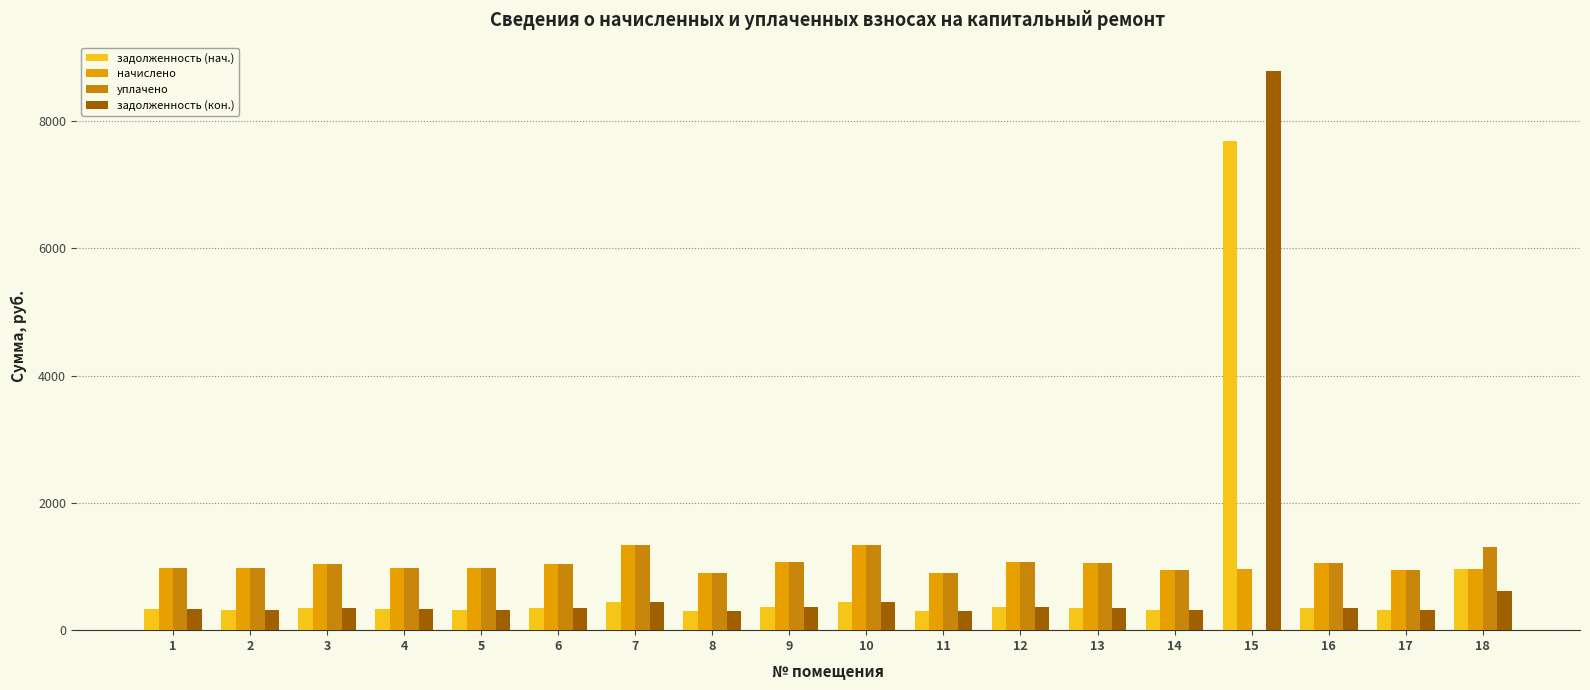

What is the greatest value displayed?

8793.5